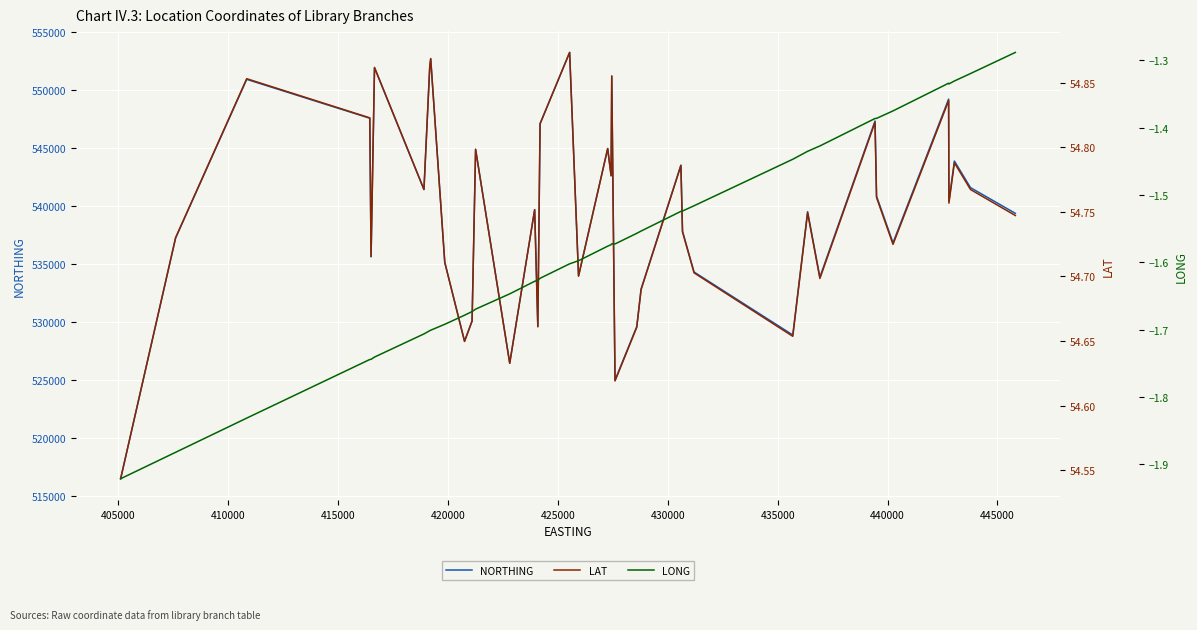

The NORTHING series shows 207953.0 at 34. True or false?

False